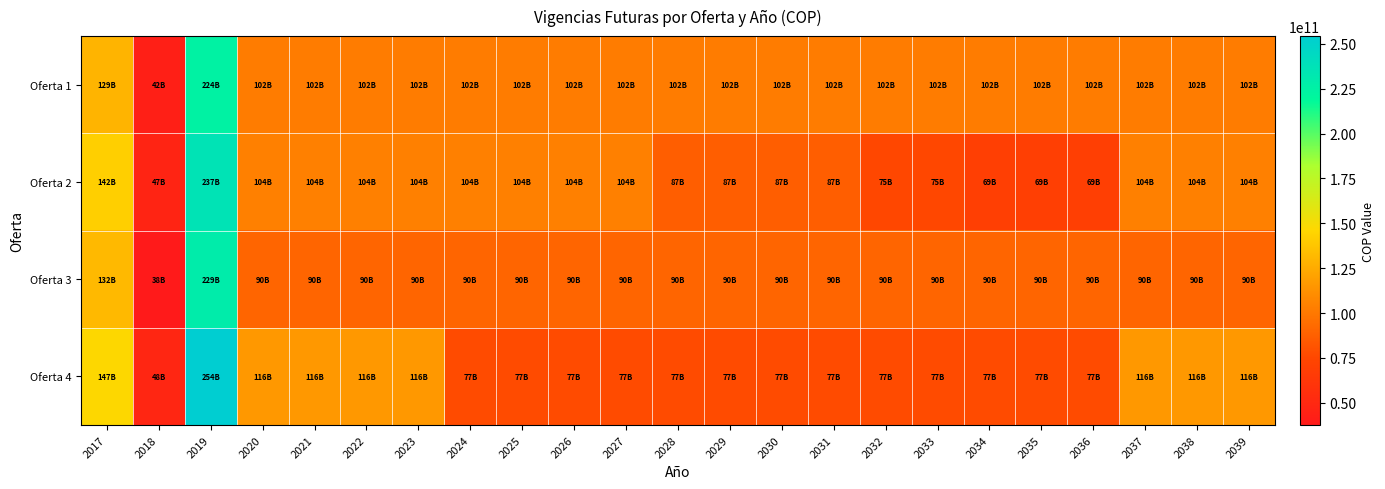

Rank the series at 2033 from lowest to highest value.

Oferta 2, Oferta 4, Oferta 3, Oferta 1